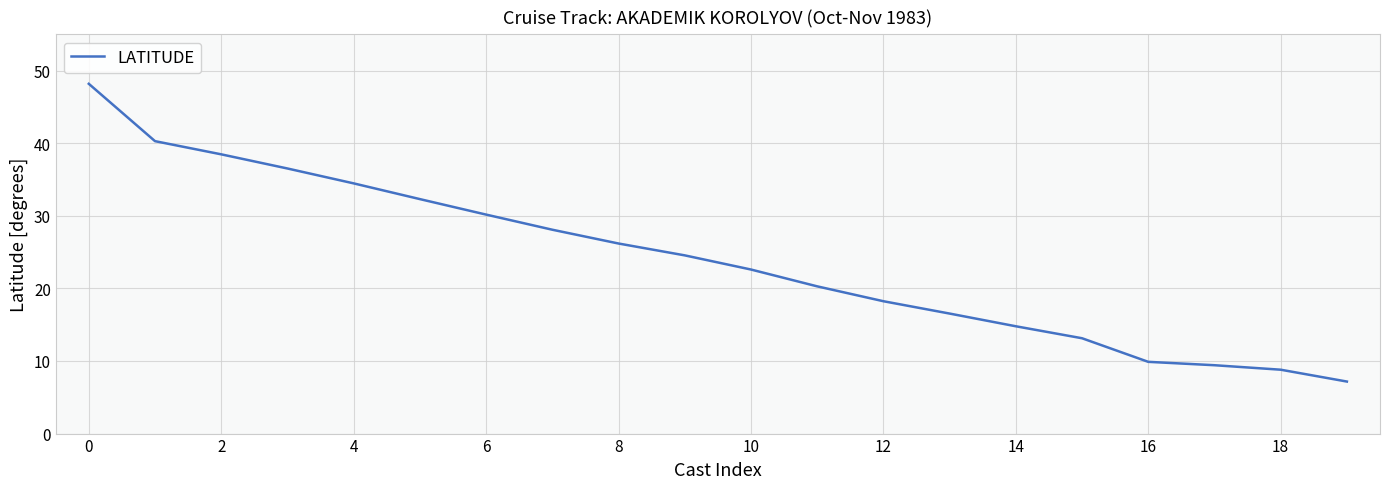

What is the maximum value shown in the chart?

48.2